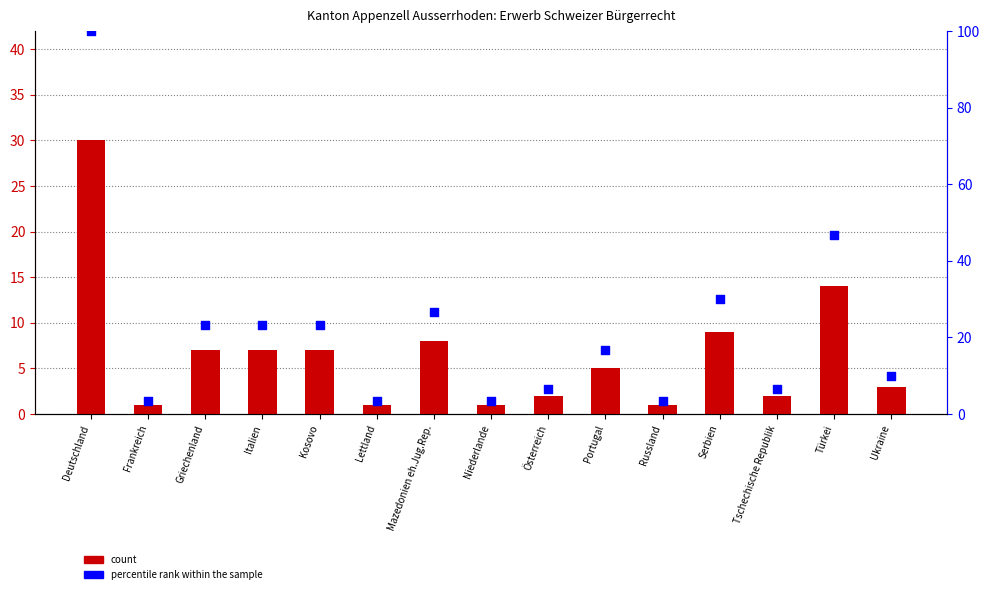

What are all the series names shown in the legend?

count, percentile rank within the sample